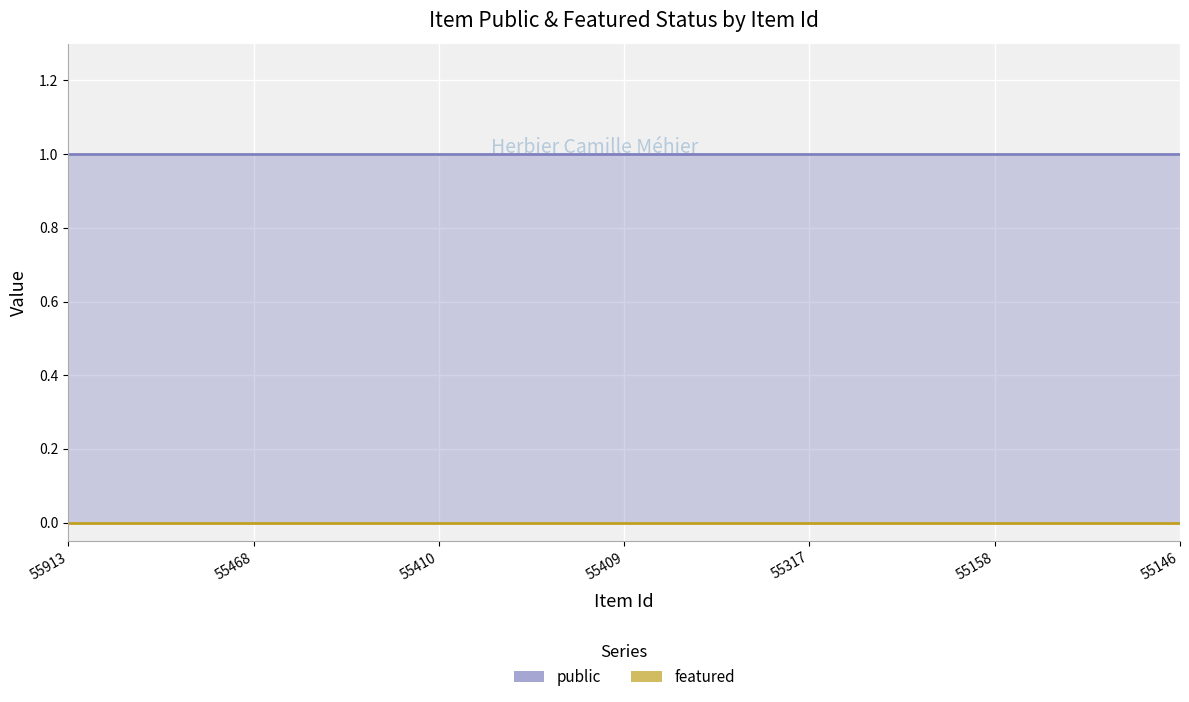

True or false: public has more than 2 interior local peaks.

False